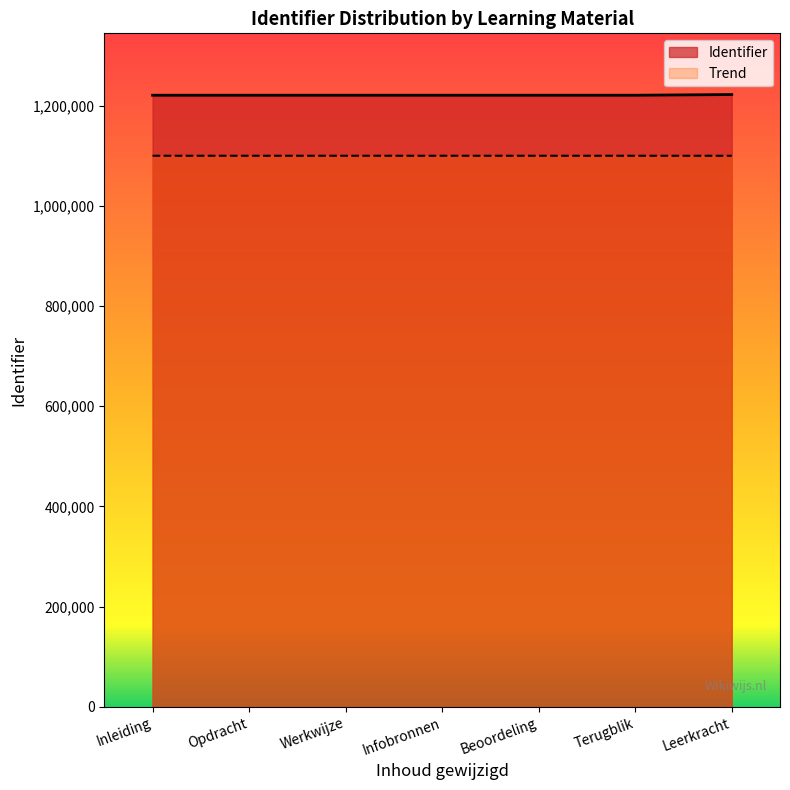

List the labels in order of value, largest first.

Leerkracht, Infobronnen, Terugblik, Werkwijze, Beoordeling, Opdracht, Inleiding